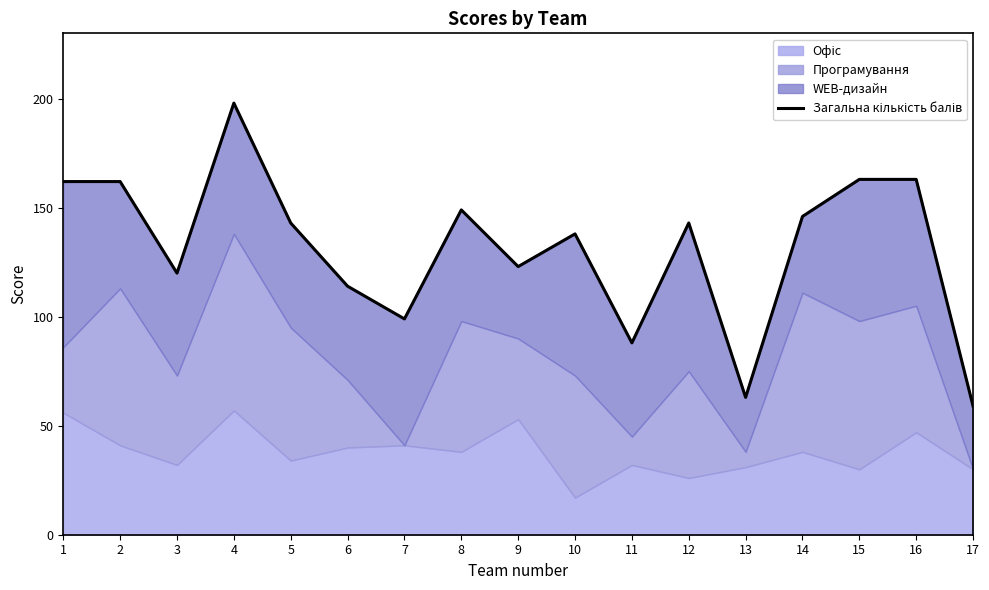

Is it true that the value at 1 is 112?

False